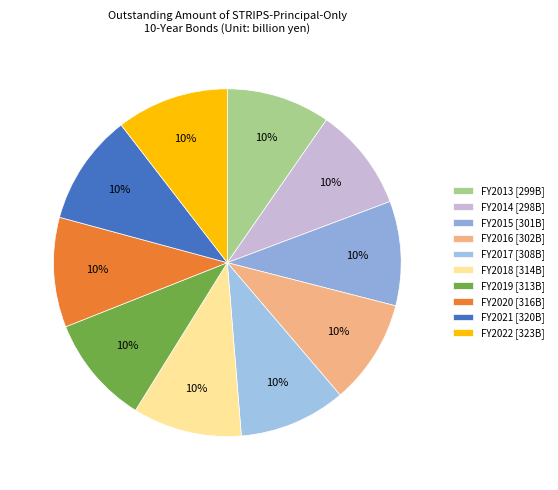

True or false: FY2014 accounts for 10% of the total.

True